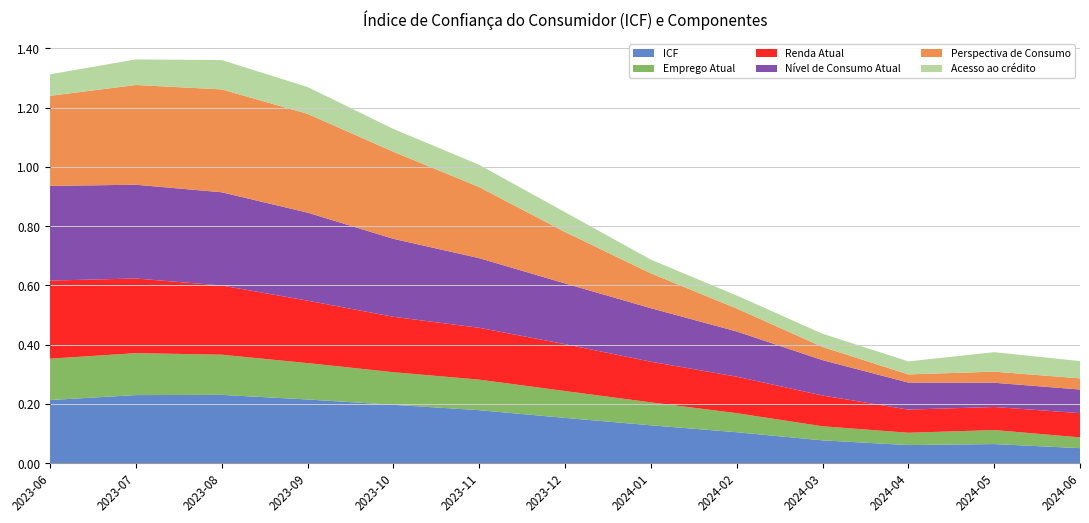

Reading left to right, what are all the values shown in this chart?

ICF: 0.2	0.2	0.2	0.2	0.2	0.2	0.2	0.1	0.1	0.1	0.1	0.1	0.1
Emprego Atual: 0.1	0.1	0.1	0.1	0.1	0.1	0.1	0.1	0.1	0.0	0.0	0.0	0.0
Renda Atual: 0.3	0.3	0.2	0.2	0.2	0.2	0.2	0.1	0.1	0.1	0.1	0.1	0.1
Nível de Consumo Atual: 0.3	0.3	0.3	0.3	0.3	0.2	0.2	0.2	0.2	0.1	0.1	0.1	0.1
Perspectiva de Consumo: 0.3	0.3	0.3	0.3	0.3	0.2	0.2	0.1	0.1	0.0	0.0	0.0	0.0
Acesso ao crédito: 0.1	0.1	0.1	0.1	0.1	0.1	0.1	0.0	0.0	0.0	0.0	0.1	0.1